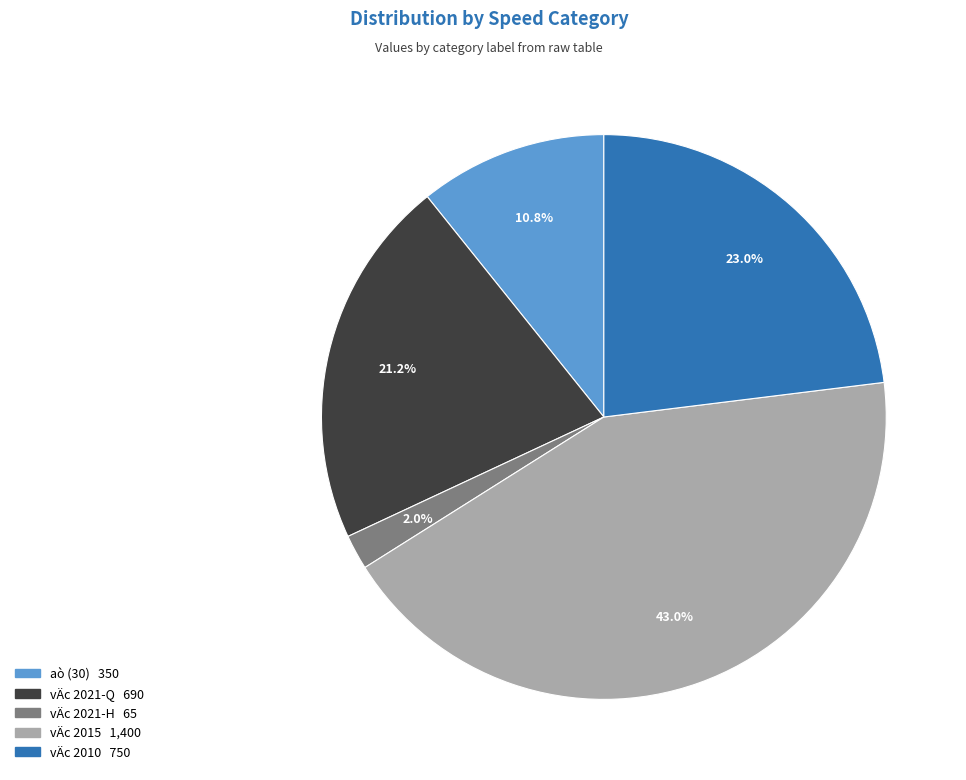

How many segments does this pie chart have?

5